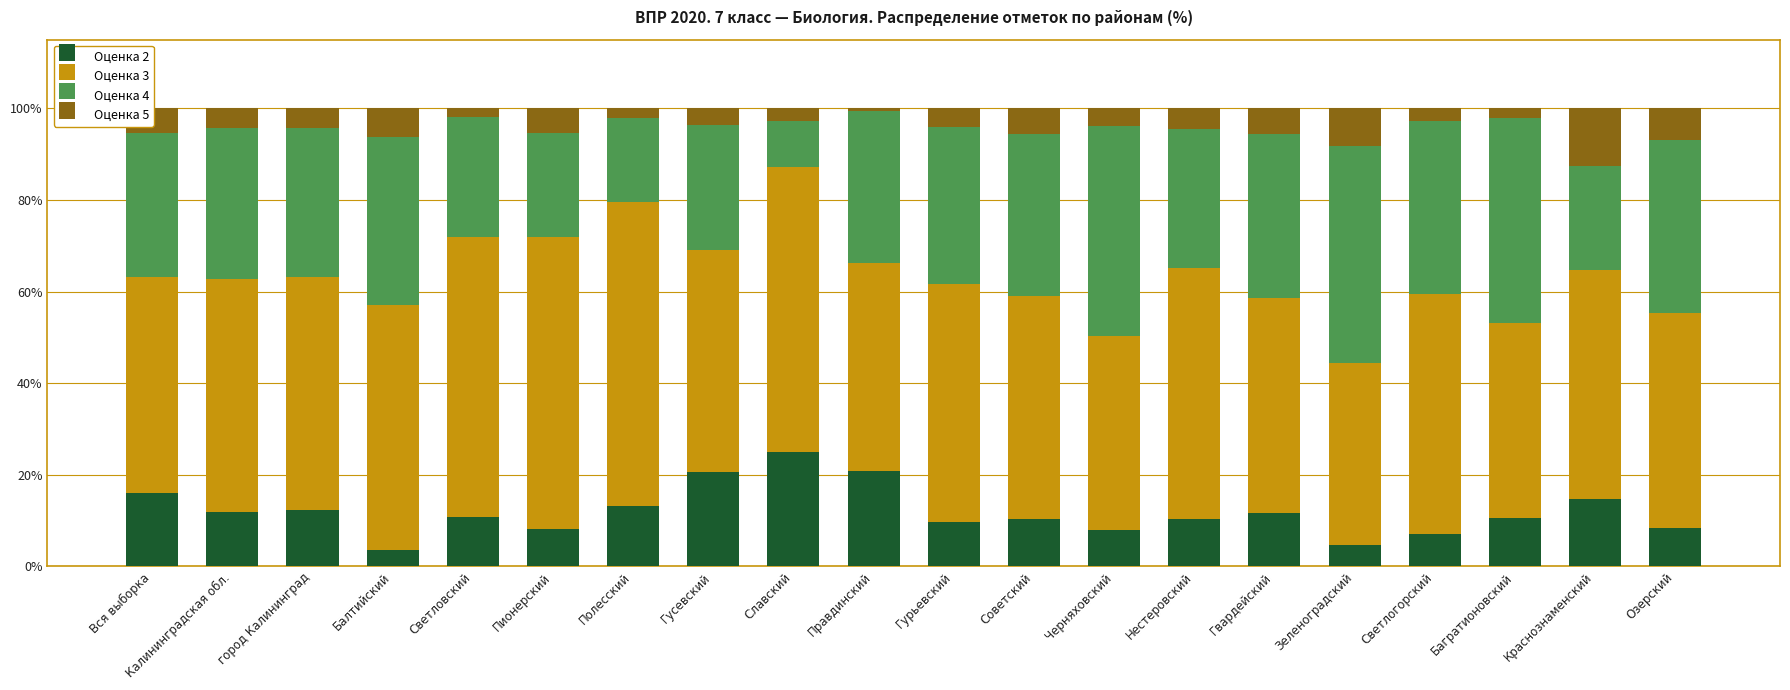

What is the highest value of the Оценка 2 series?

25.0